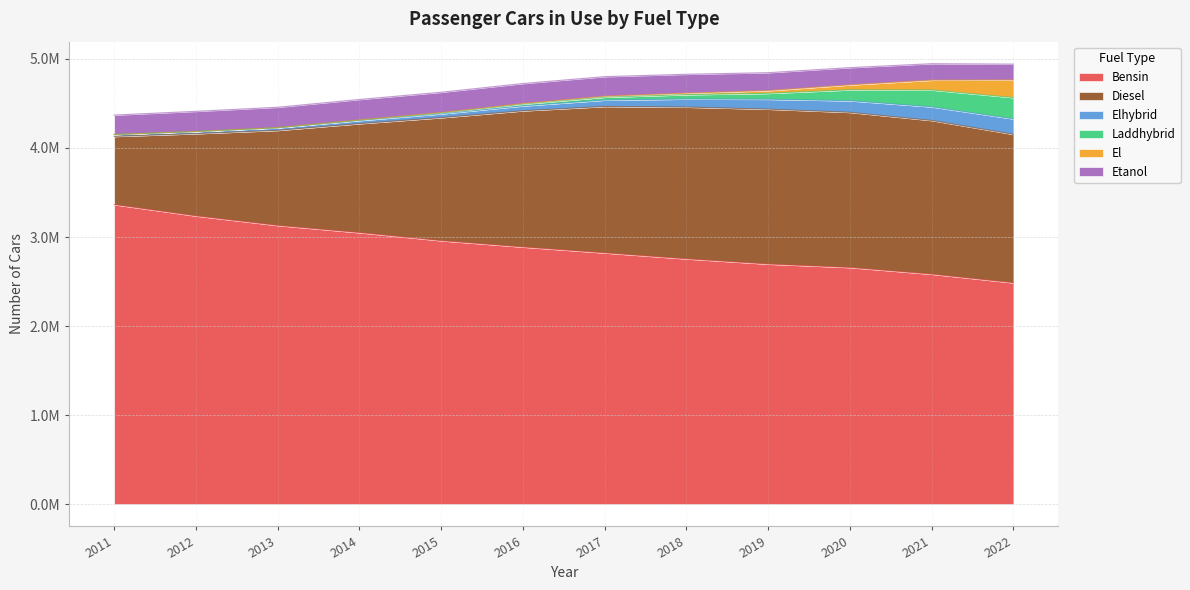

At how many categories does at least one series exceed 2462316?

12